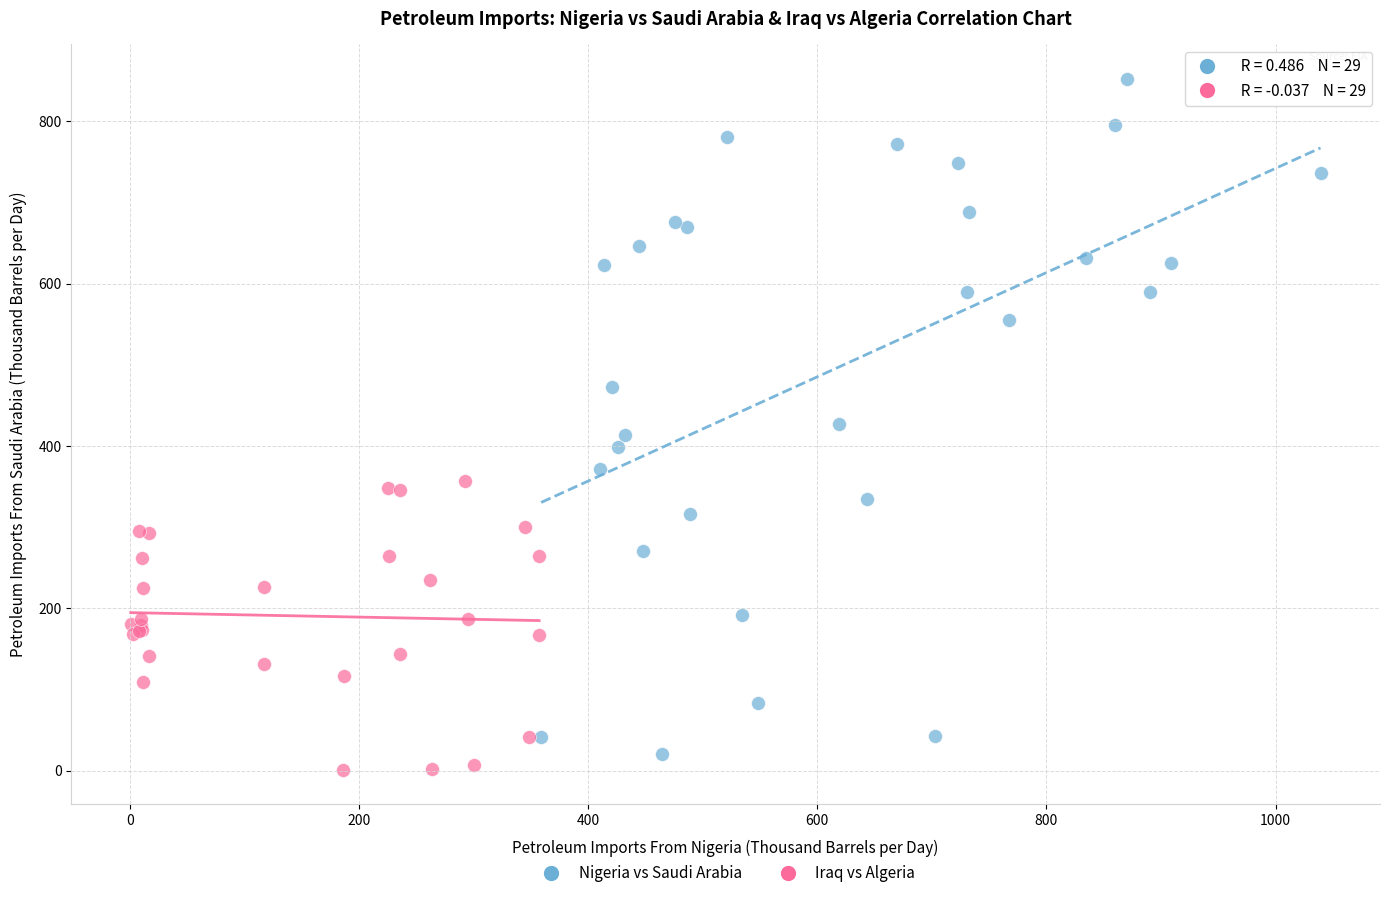

Which series has the widest spread of Y values?

Nigeria vs Saudi Arabia